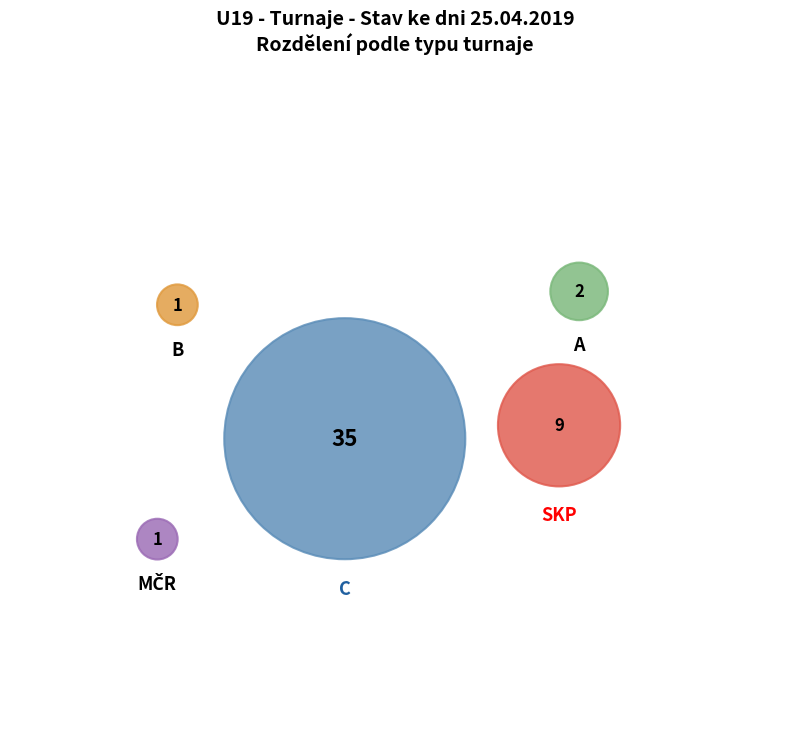

How many slices are in this pie chart?

5